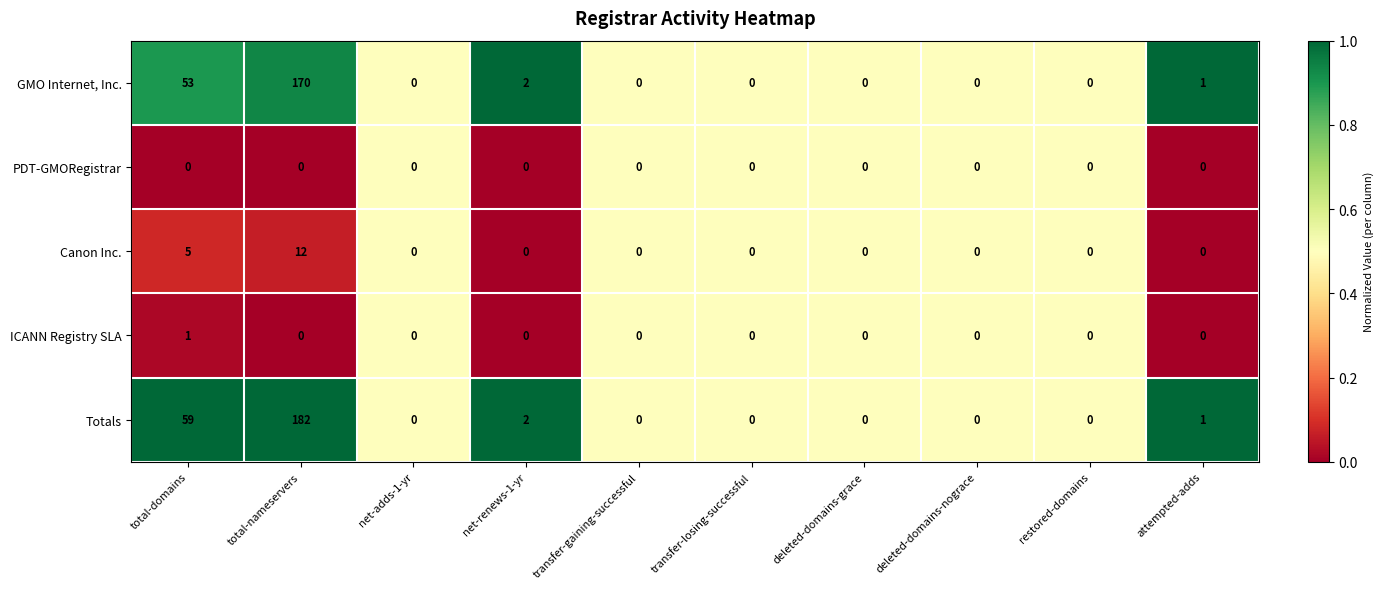

At which label is Totals closest to 91?

total-domains